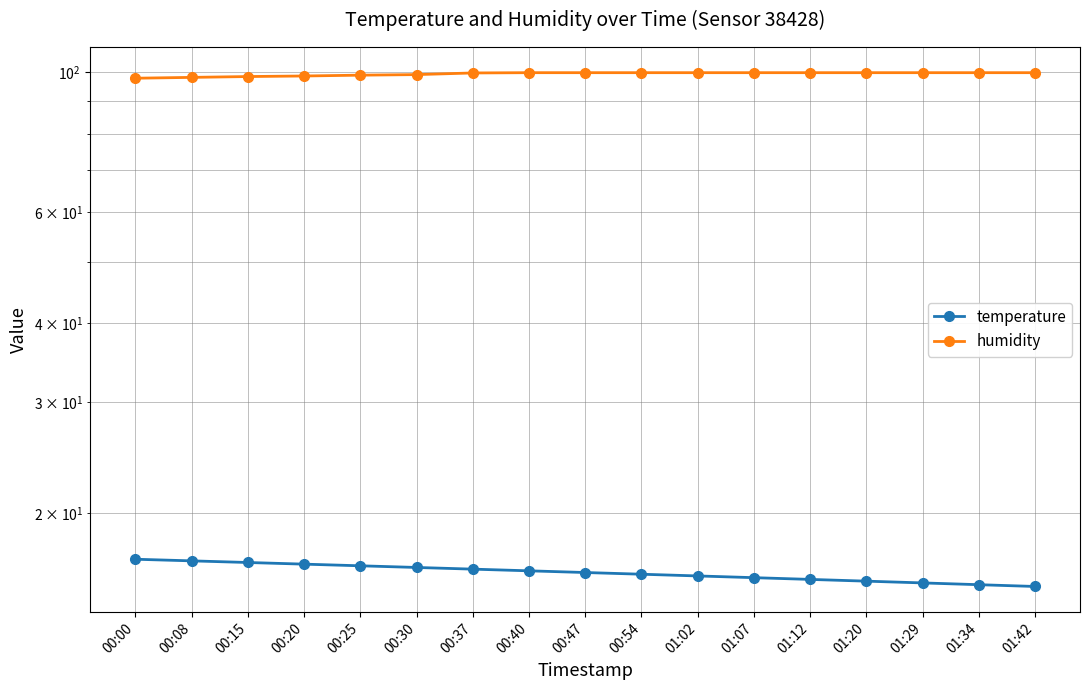

Rank the series at 01:12 from lowest to highest value.

temperature, humidity